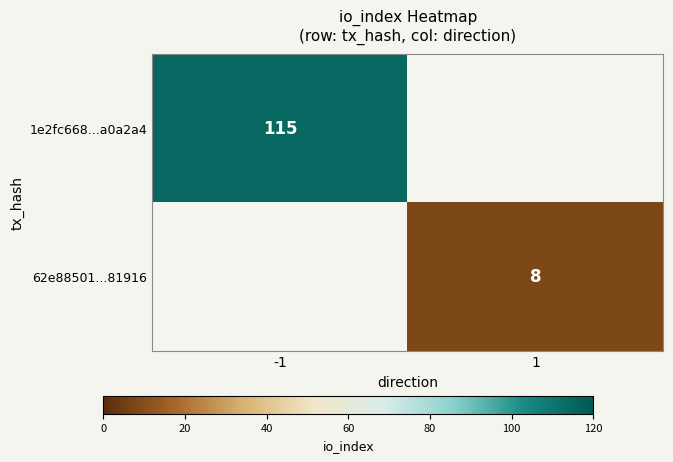

True or false: 1e2fc668...a0a2a4 has a value of 55.5 at -1.

False